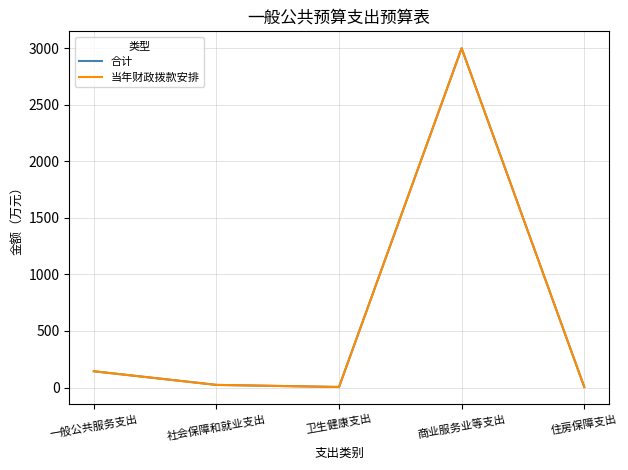

Which series has the widest spread of values?

合计